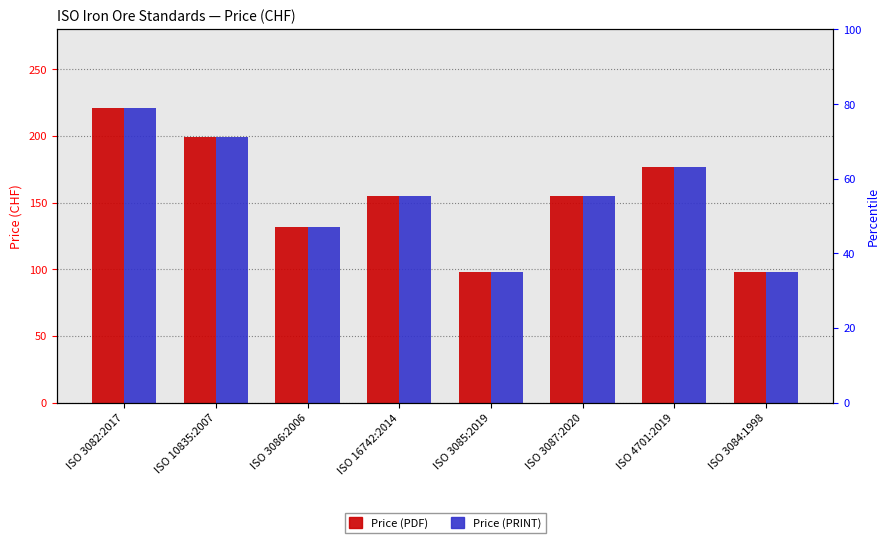

What is the average value of the Price (PDF) series?

154